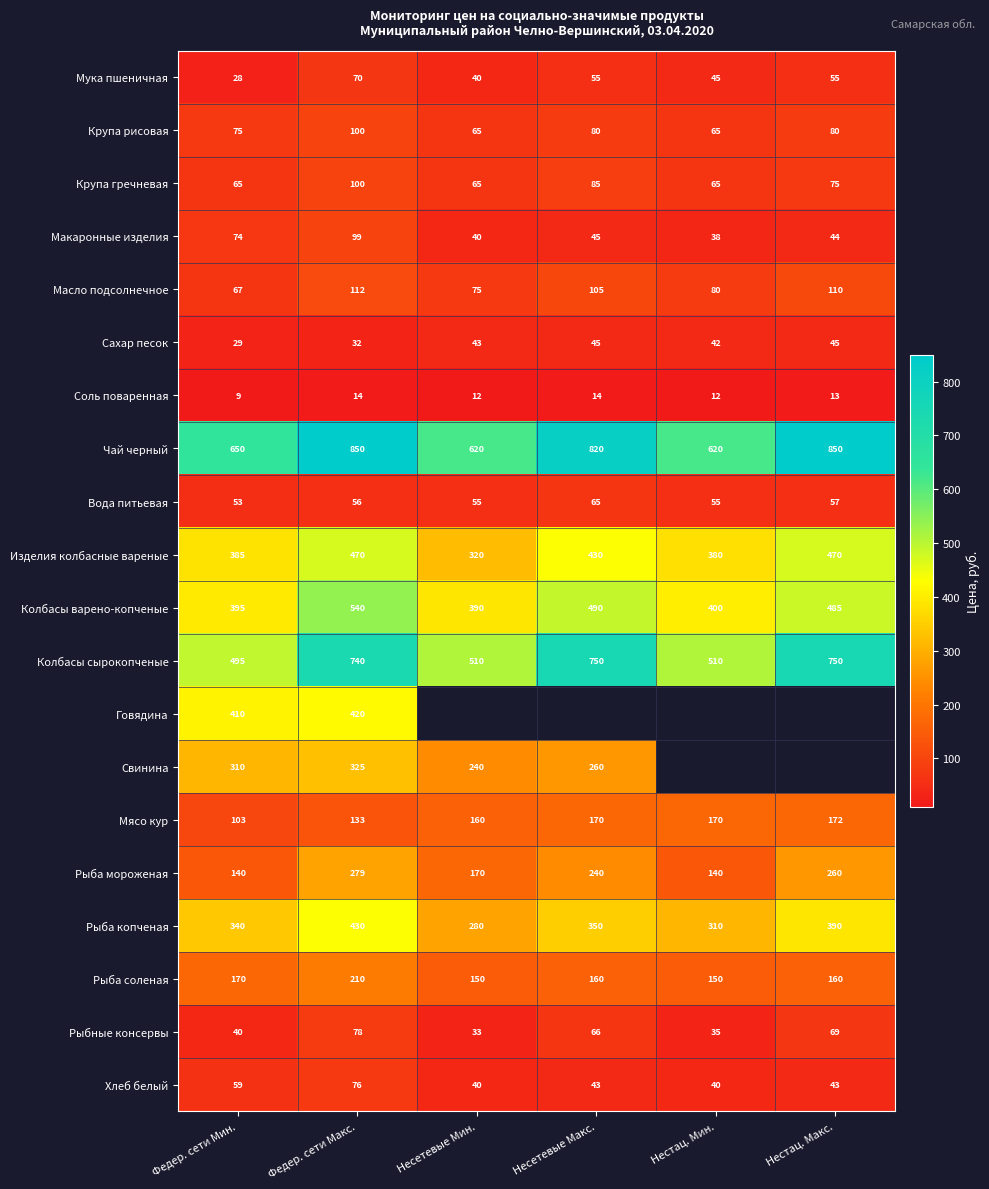

Which category has the highest value in the Рыба копченая series?

Федер. сети Макс.